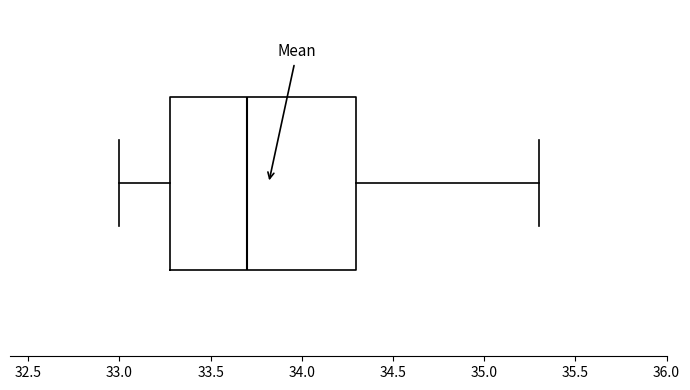

Read this box plot against the x-axis: the position of the median line, the range covered by the box, and the ends of both whiskers. The values are not printed on the chart, so give them approximately, as read against the axis.

median 33.7, box 33.3 to 34.3, whiskers 33.0 to 35.3